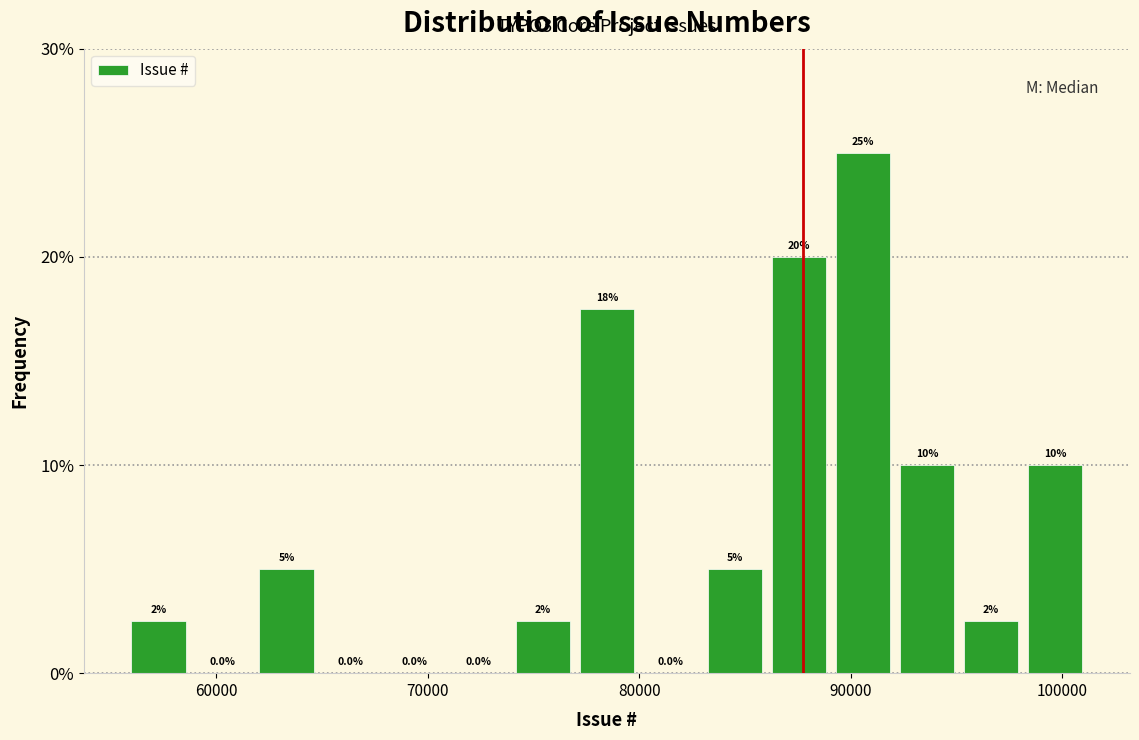

Around what value on the x-axis is the tallest bar? Give the approximate position of its centre, as read against the axis.

91000